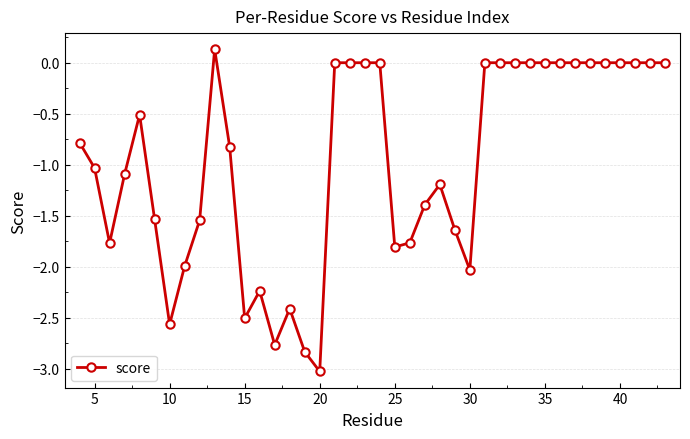

What is the difference between the maximum and minimum values?

3.2